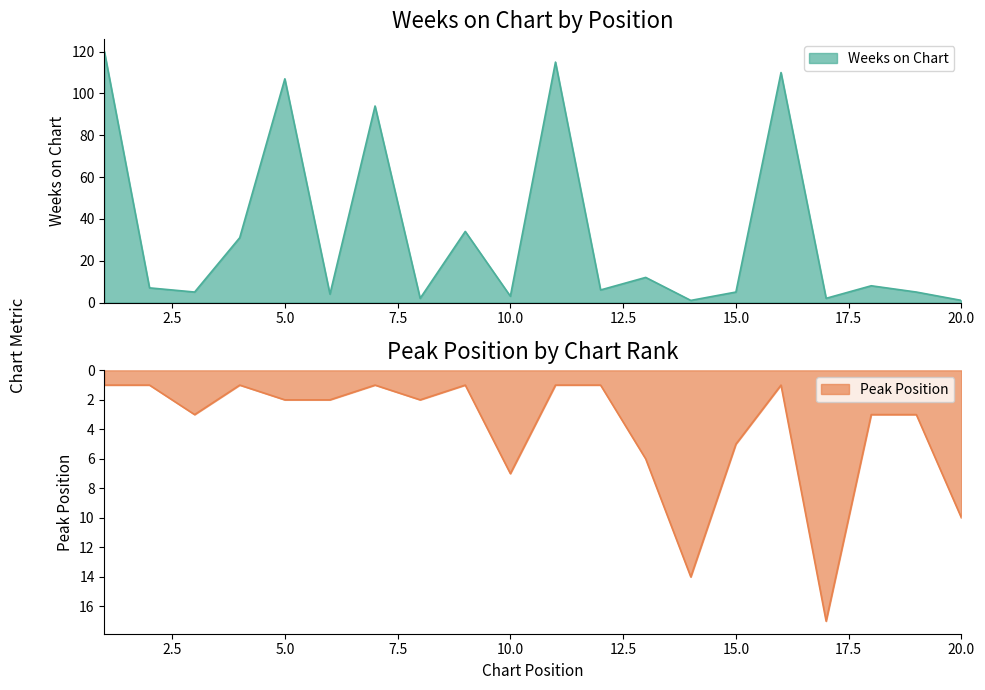

The value of Peak Position at 7 is 1. True or false?

True